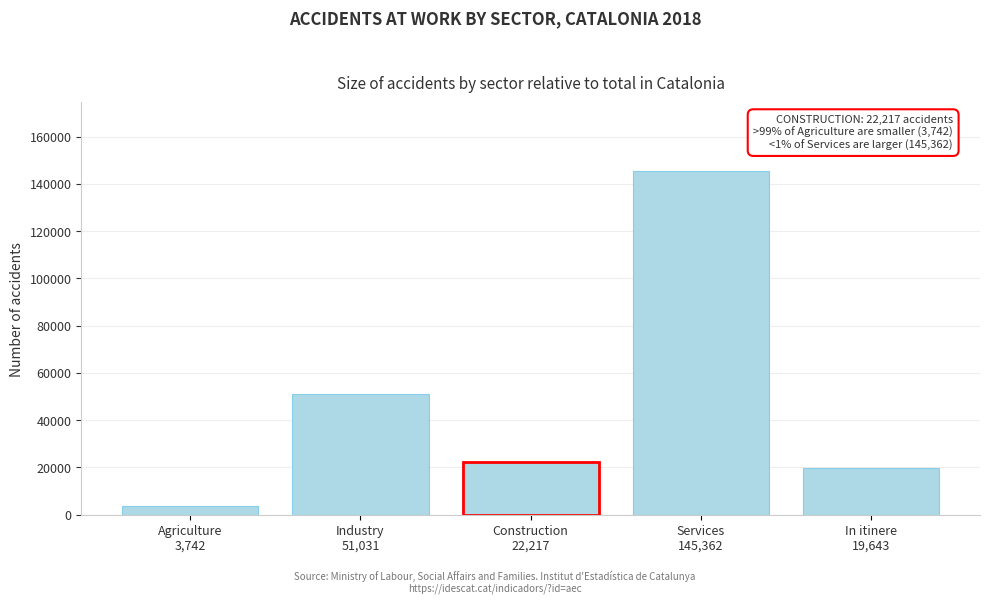

Reading right to left, what are all the values shown in this chart?

19643	145362	22217	51031	3742